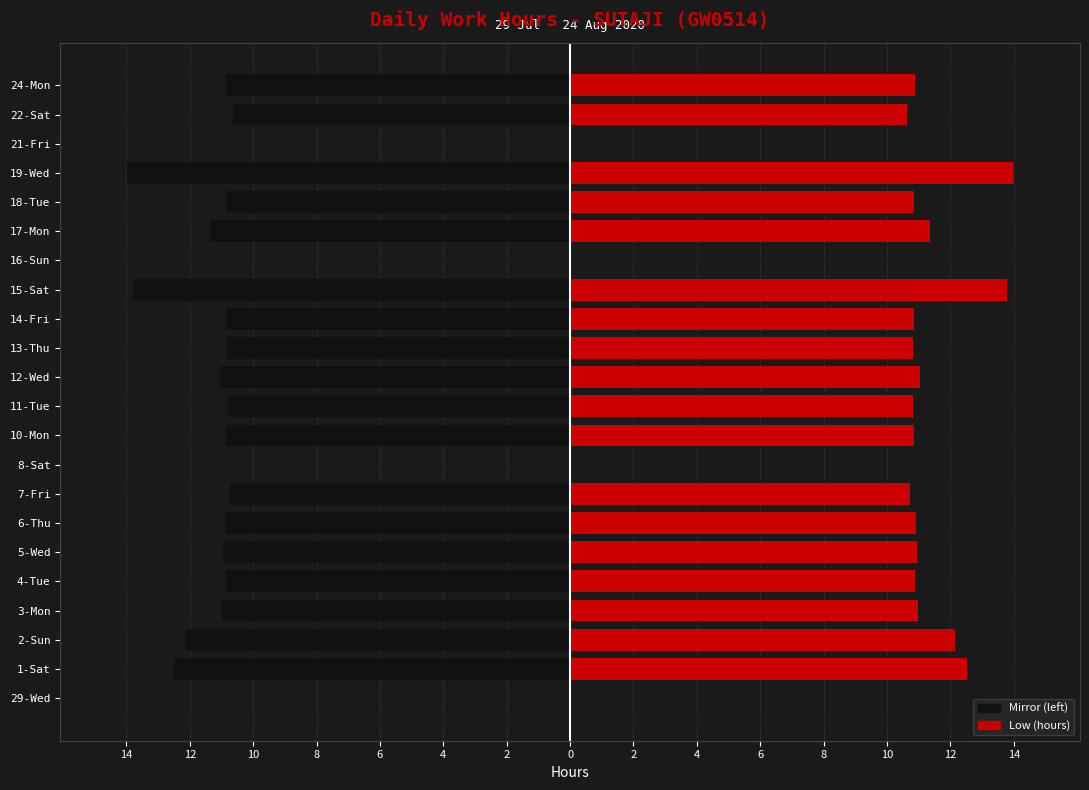

Reading left to right, what are all the values shown in this chart?

Low (left mirror): 0.0	-12.5	-12.2	-11.0	-10.9	-10.9	-10.9	-10.7	0.0	-10.9	-10.8	-11.0	-10.8	-10.9	-13.8	0.0	-11.3	-10.8	-14.0	0.0	-10.6	-10.9
Low (hours): 0.0	12.5	12.2	11.0	10.9	10.9	10.9	10.7	0.0	10.9	10.8	11.0	10.8	10.9	13.8	0.0	11.3	10.8	14.0	0.0	10.6	10.9